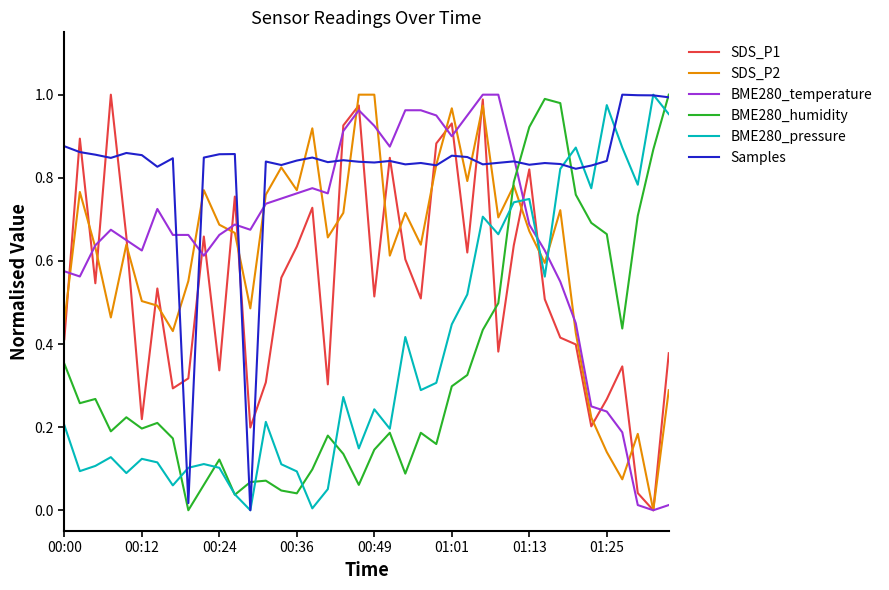

After their last crossing, which series has the higher values: Samples or SDS_P1?

Samples